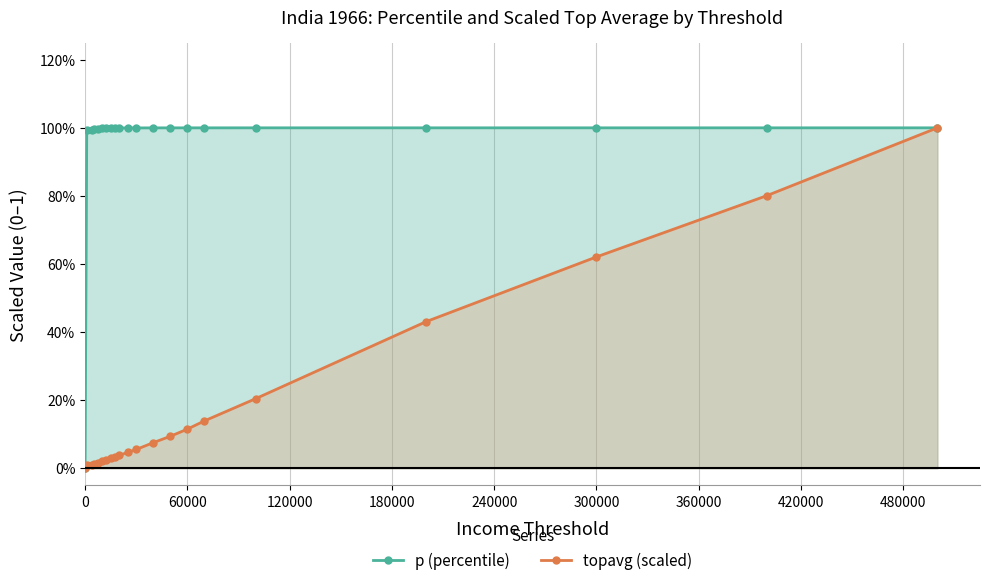

Is the value of topavg (scaled) at 17 greater than the value of p (percentile) at 480000?

No